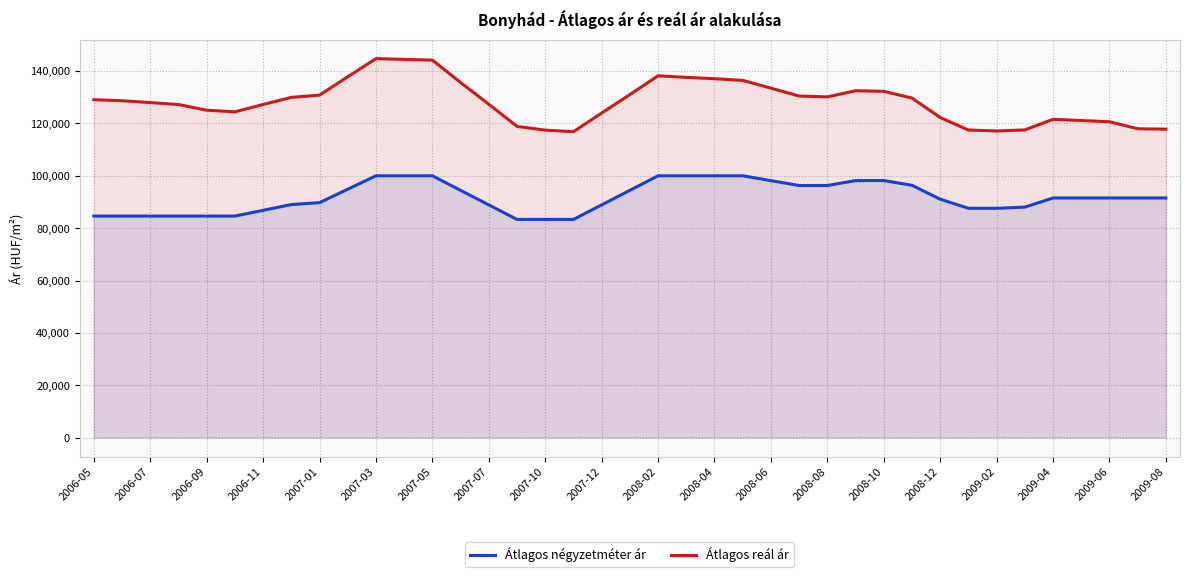

True or false: Átlagos négyzetméter ár and Átlagos reál ár intersect in this chart.

False